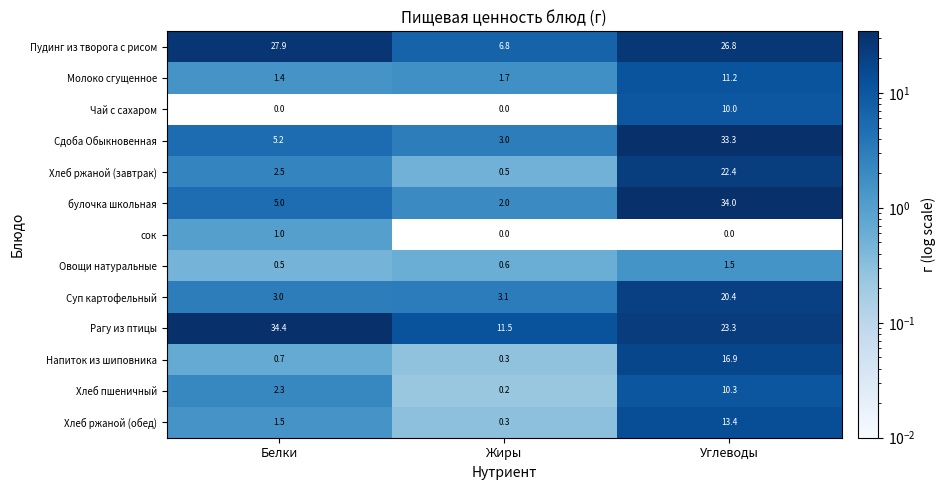

Between Жиры and Углеводы, which series saw the biggest shift?

булочка школьная